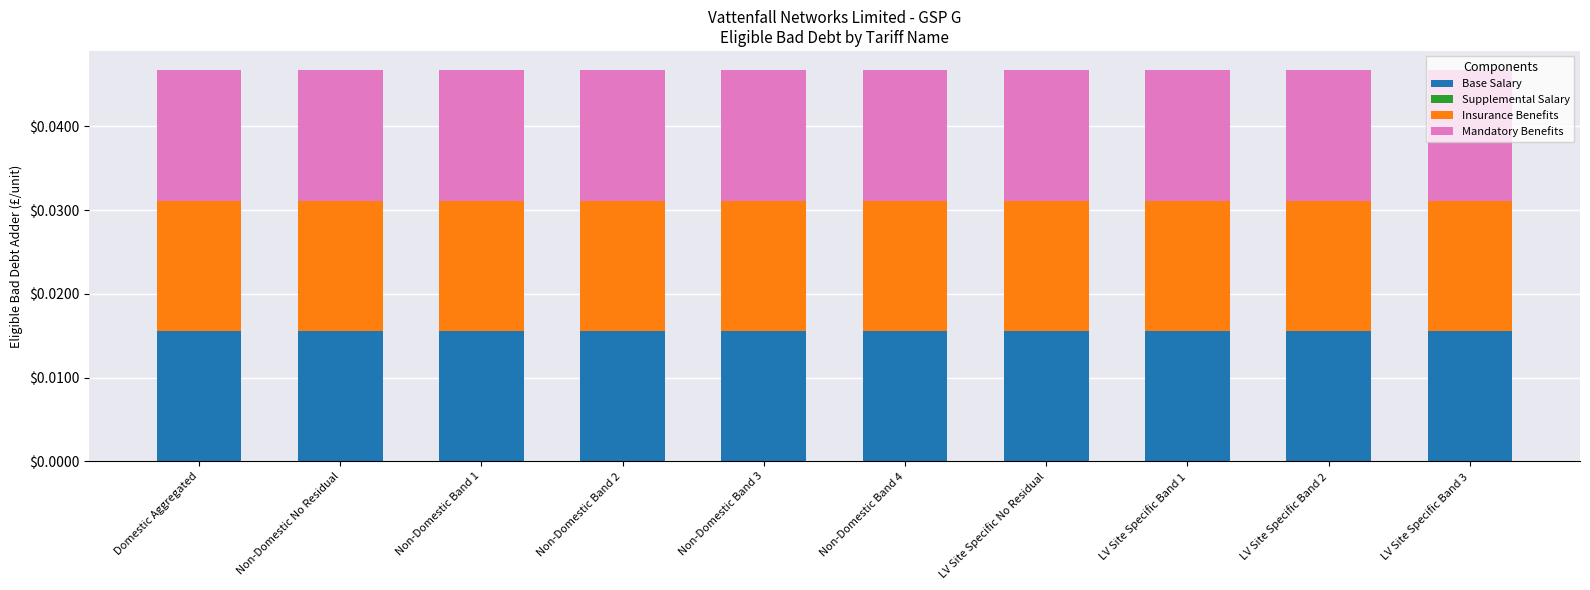

What is the label of the 3rd bar from the right?

LV Site Specific Band 1